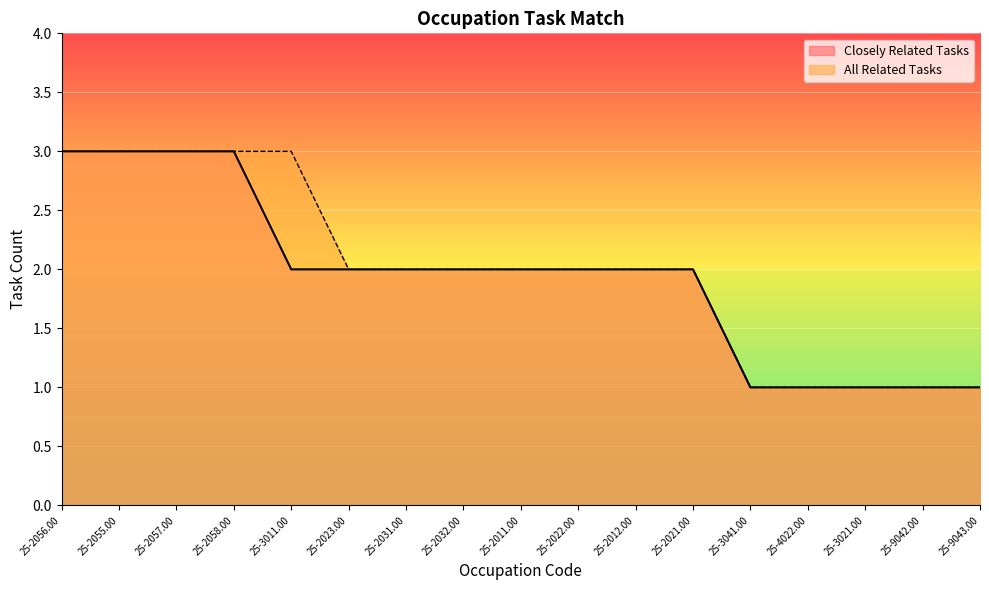

True or false: Closely Related Tasks and All Related Tasks intersect in this chart.

False